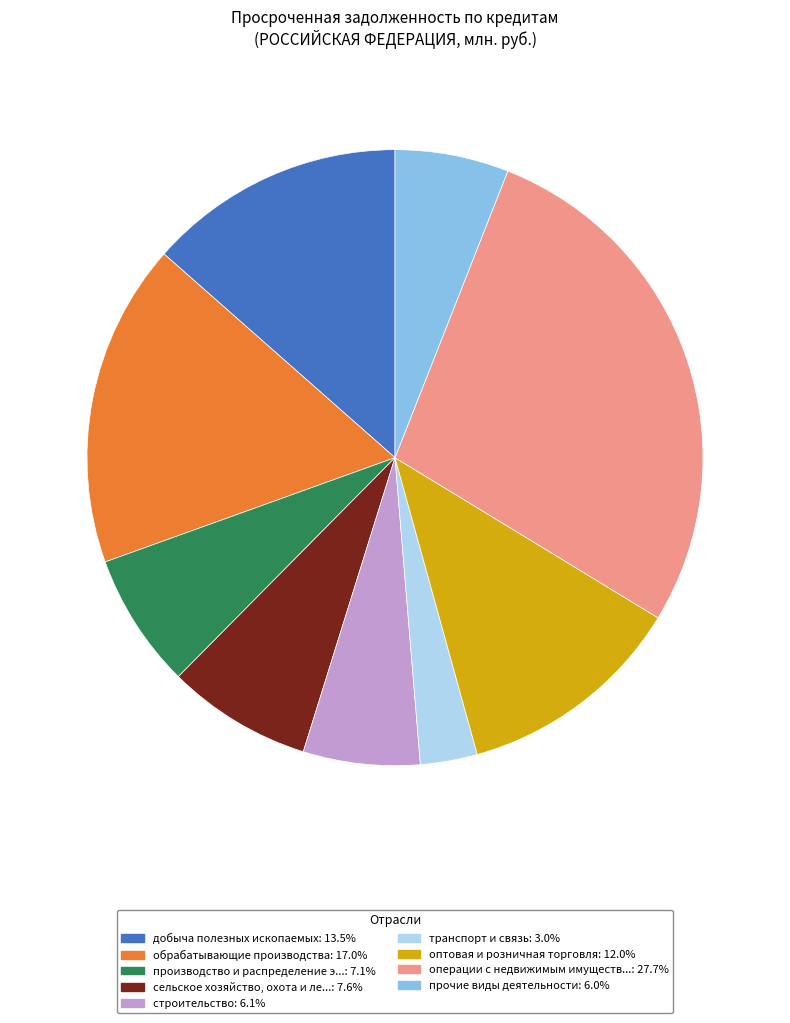

Is there any slice that represents more than half of the pie?

No